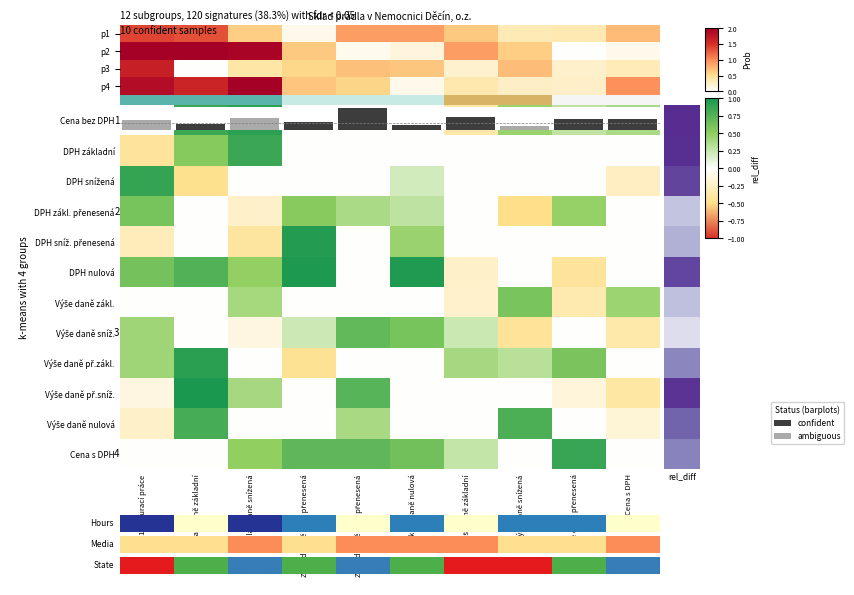

How many values in Cena s DPH are above zero?

6